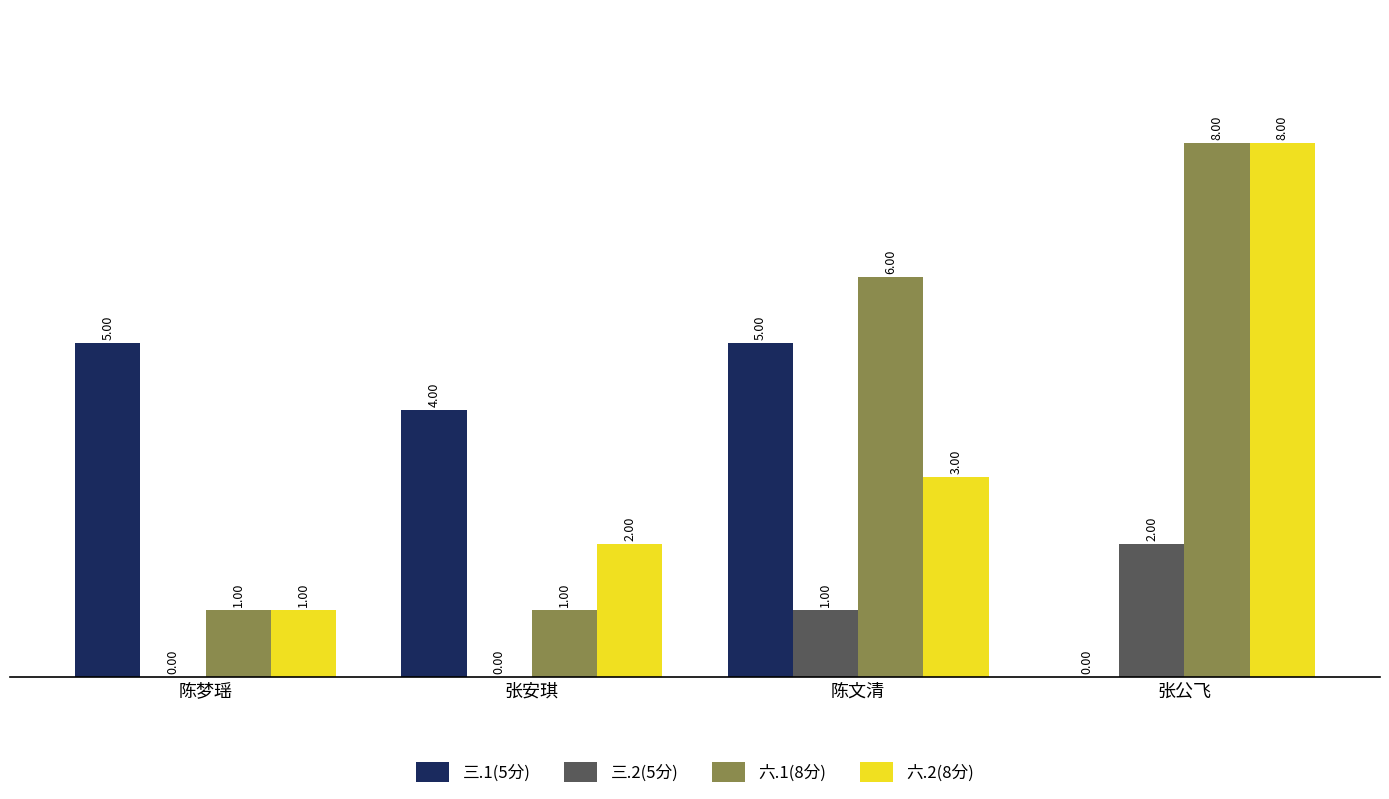

True or false: 三.2(5分) has a value of 3 at 张公飞.

False